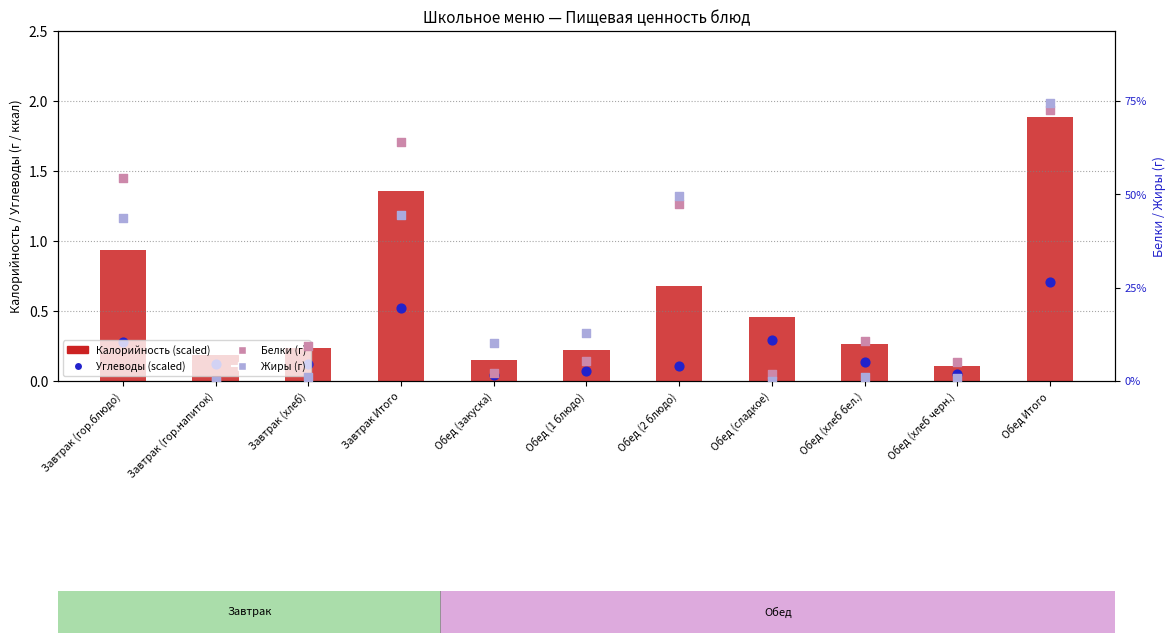

What are all the series names shown in the legend?

Калорийность (scaled), Углеводы (scaled), Белки (г), Жиры (г)